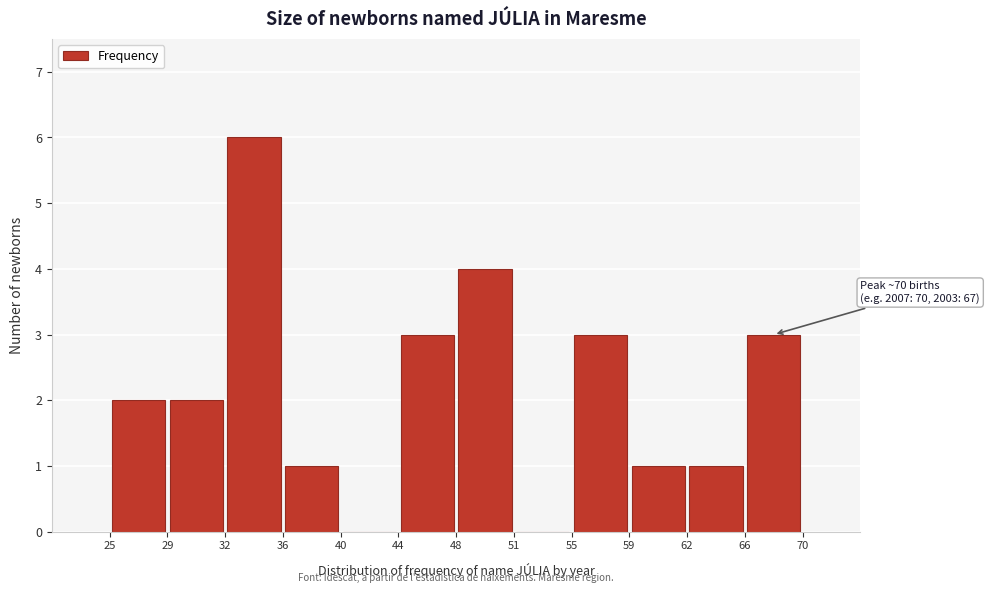

Which range on the x-axis has the tallest bar?

32 to 36